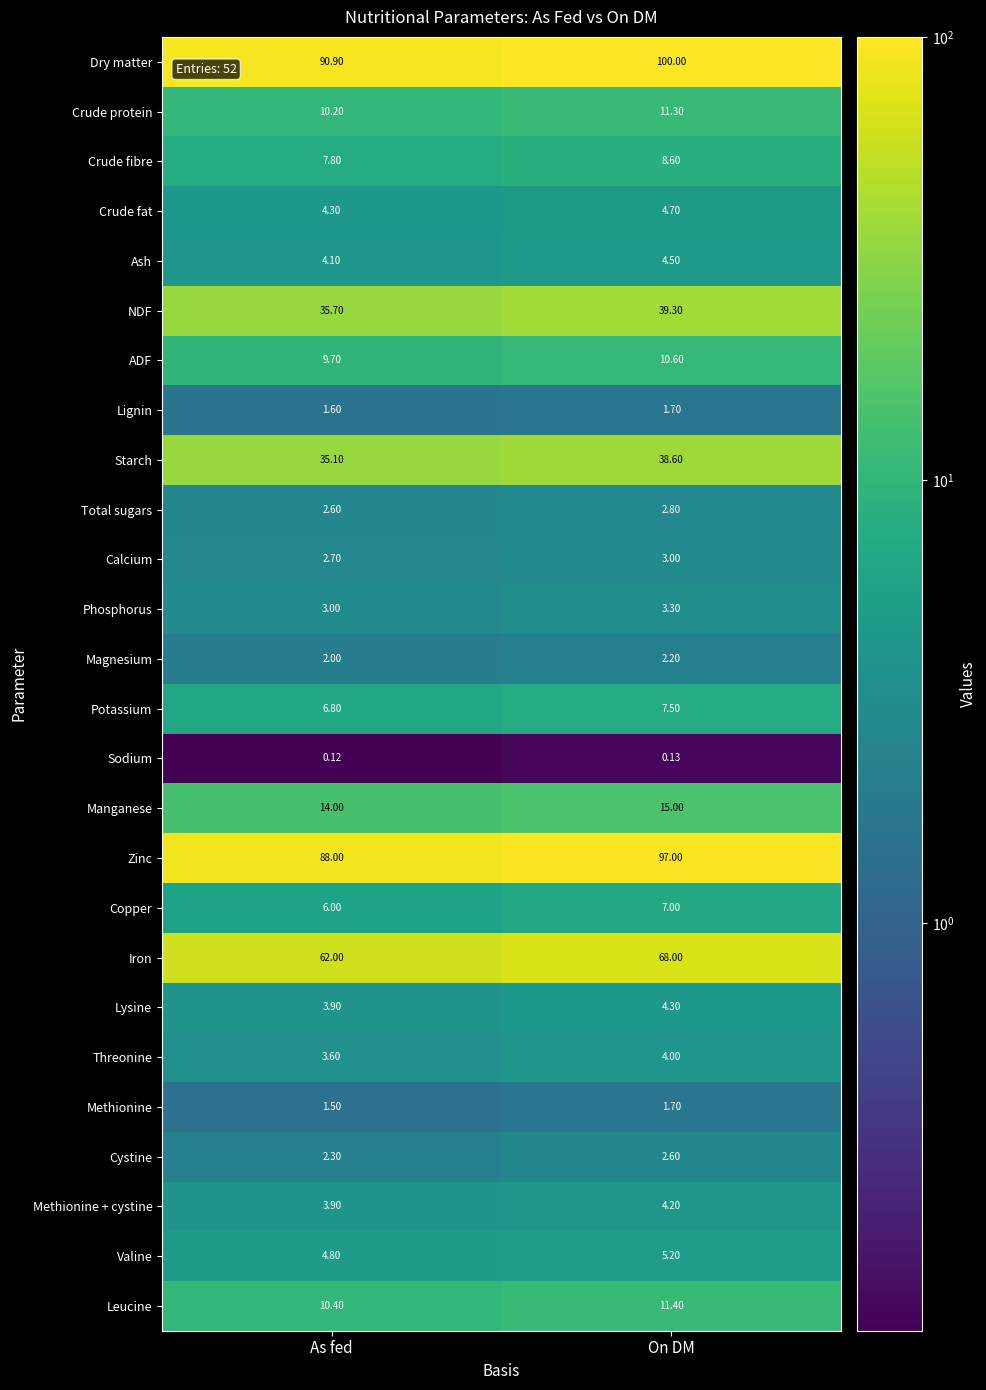

Rank the categories by Crude protein value from lowest to highest.

As fed, On DM